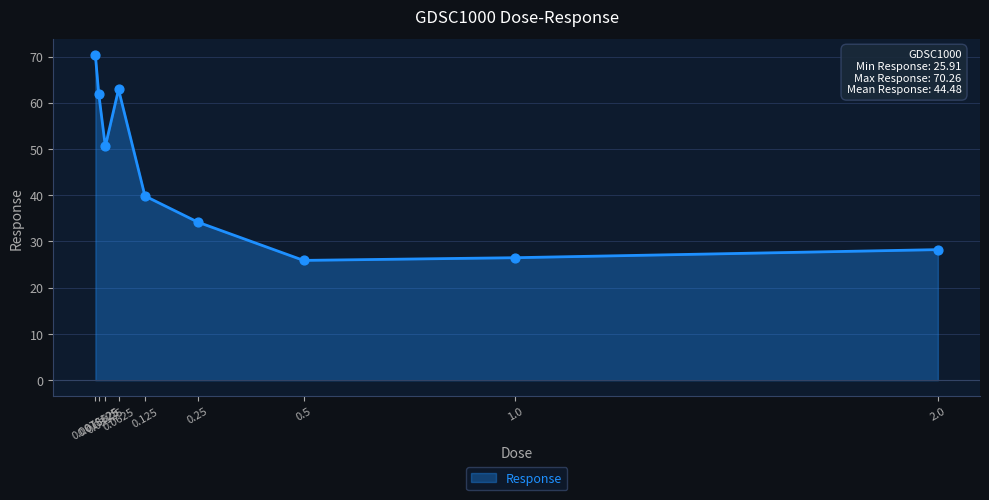

What is the ratio of the value at 0.125 to the value at 0.25?

1.2